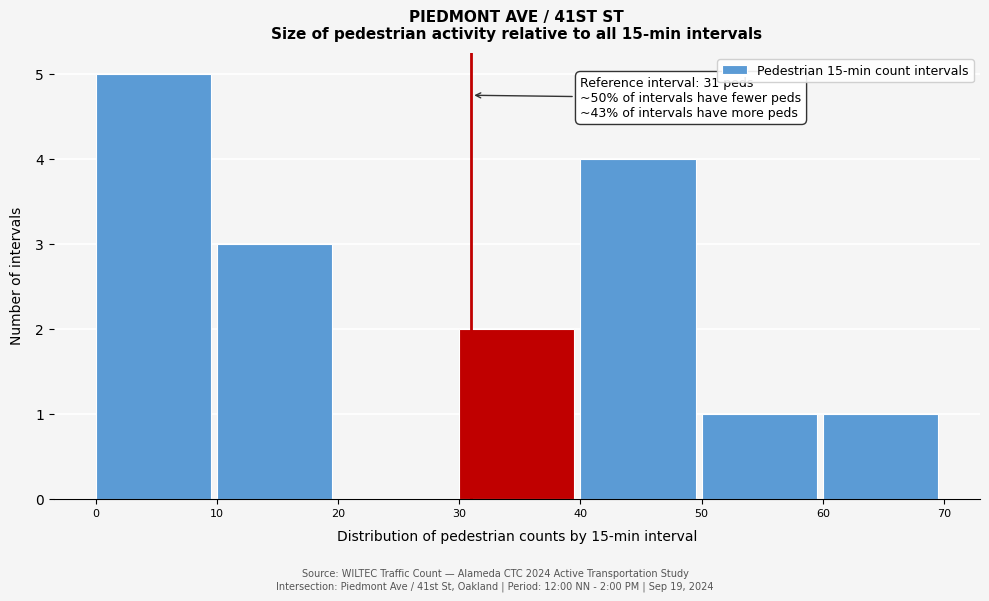

Over which range of the x-axis is the bar tallest?

0 to 10